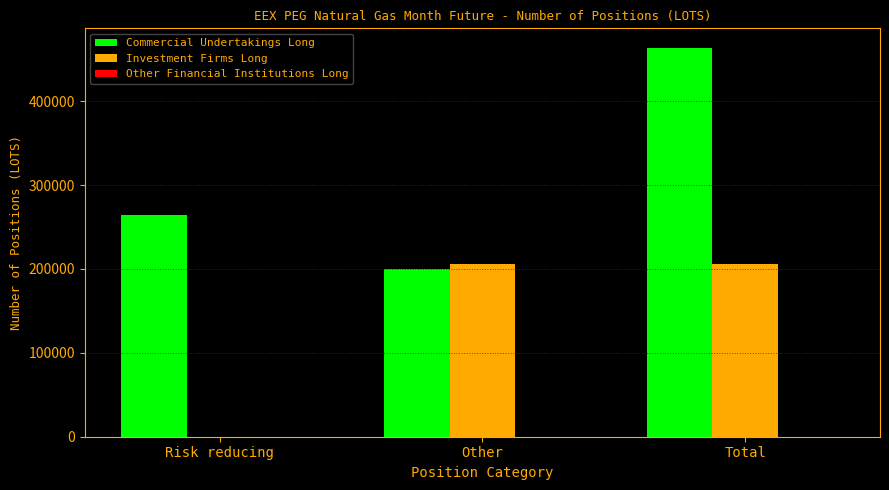

Which series has the largest total across all categories?

Commercial Undertakings Long